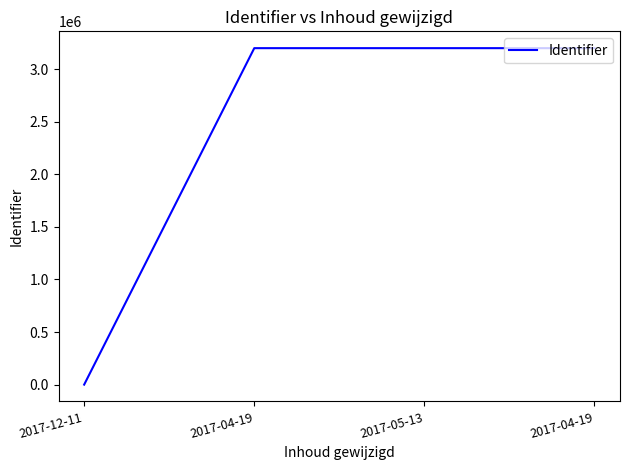

Reading left to right, what are all the values shown in this chart?

0	3198560	3198561	3198564